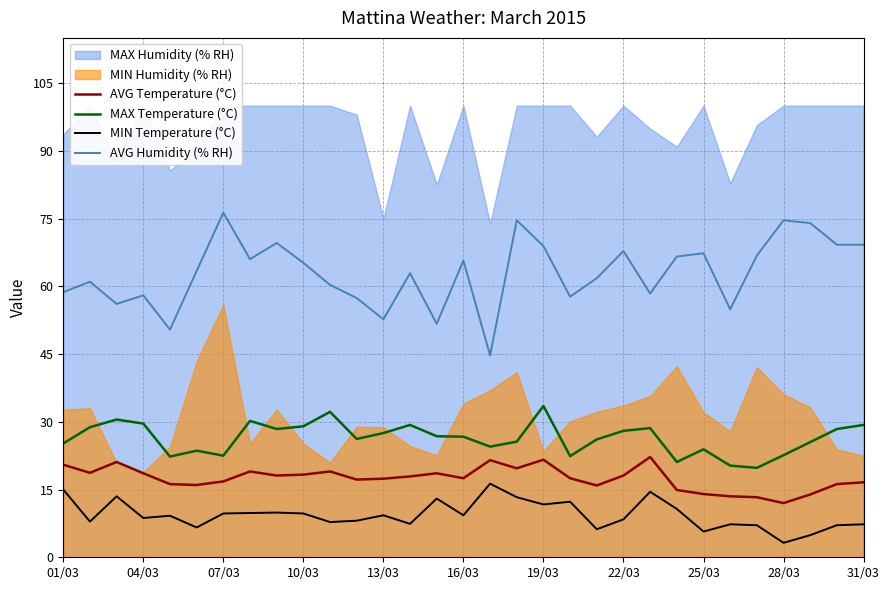

Between 11 and 26, which series saw the biggest shift?

AVG Humidity (% RH)